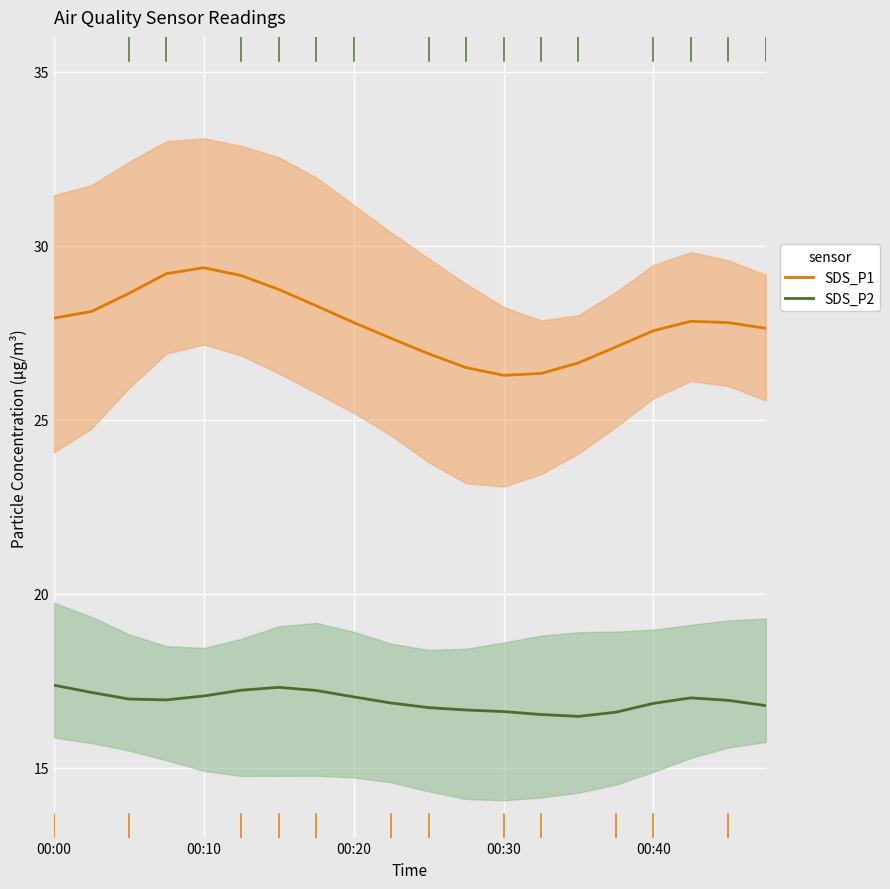

True or false: SDS_P2 and SDS_P1 intersect in this chart.

False